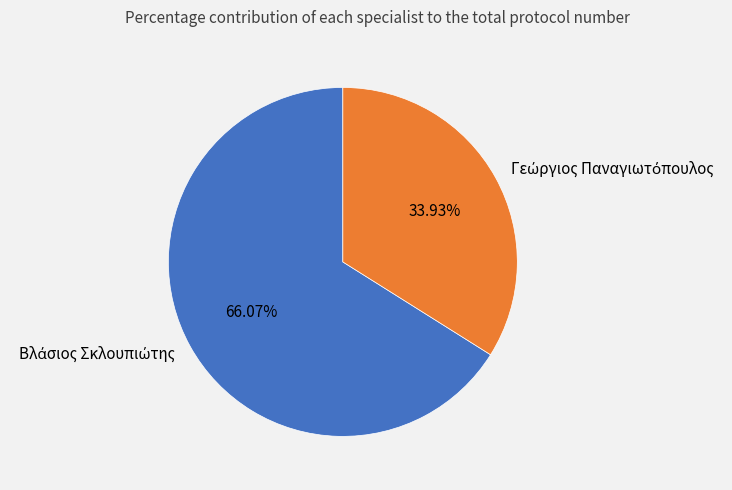

Is there a majority slice in this chart?

Yes